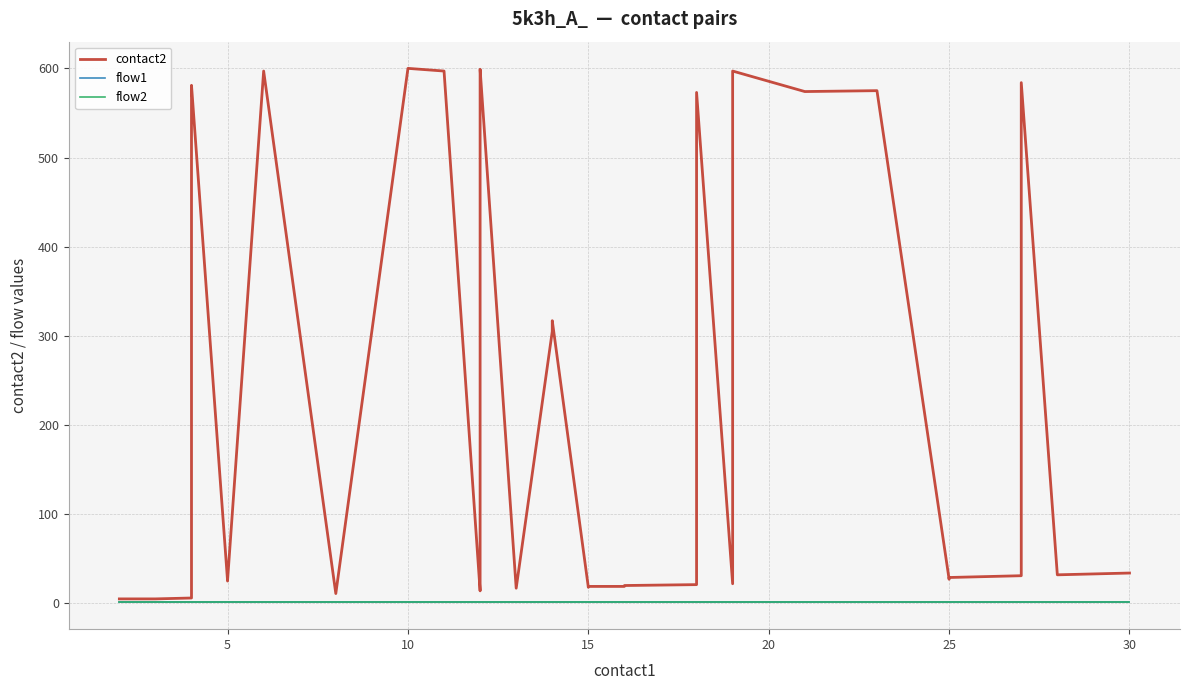

True or false: contact2 and flow1 intersect in this chart.

False